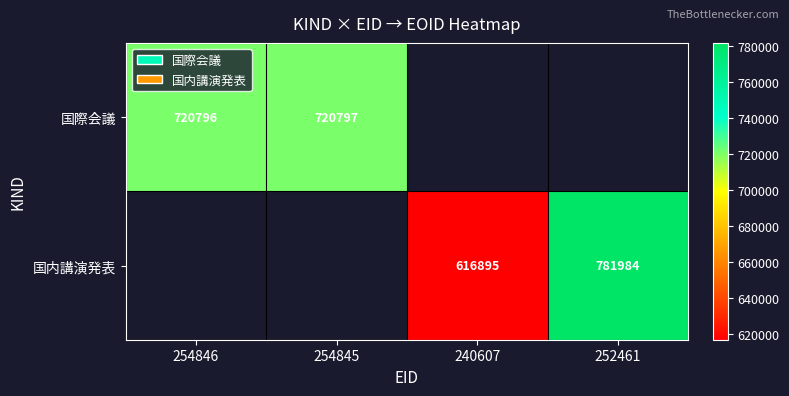

True or false: 国際会議 has a value of 720796 at 254846.

True